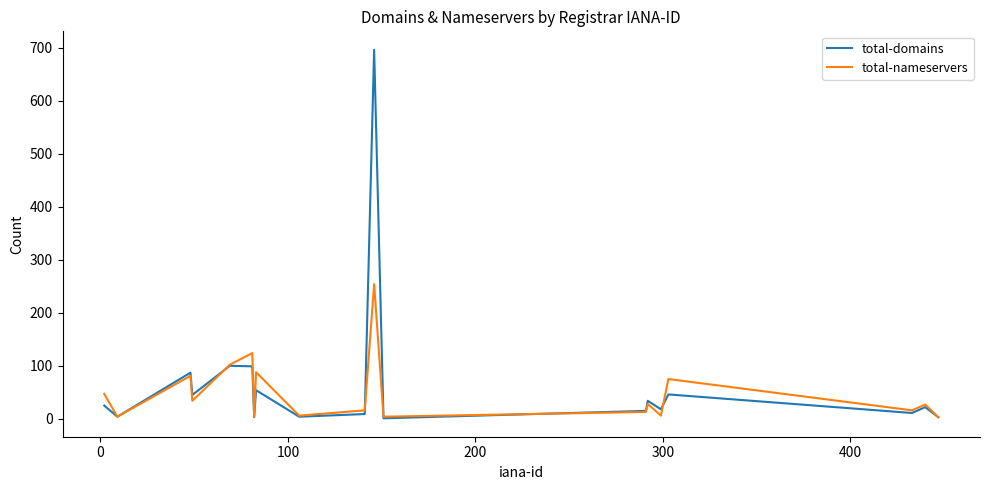

What is the difference between the second highest and minimum values in the total-domains series?

99